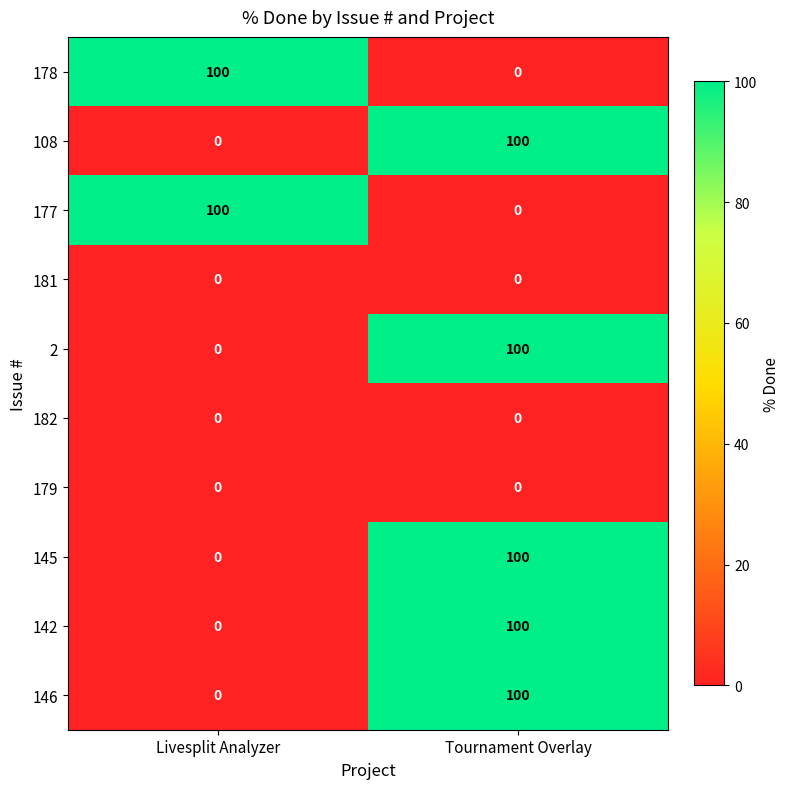

What is the greatest value displayed?

100